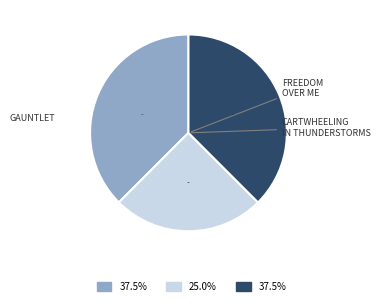

Is there a majority slice in this chart?

No